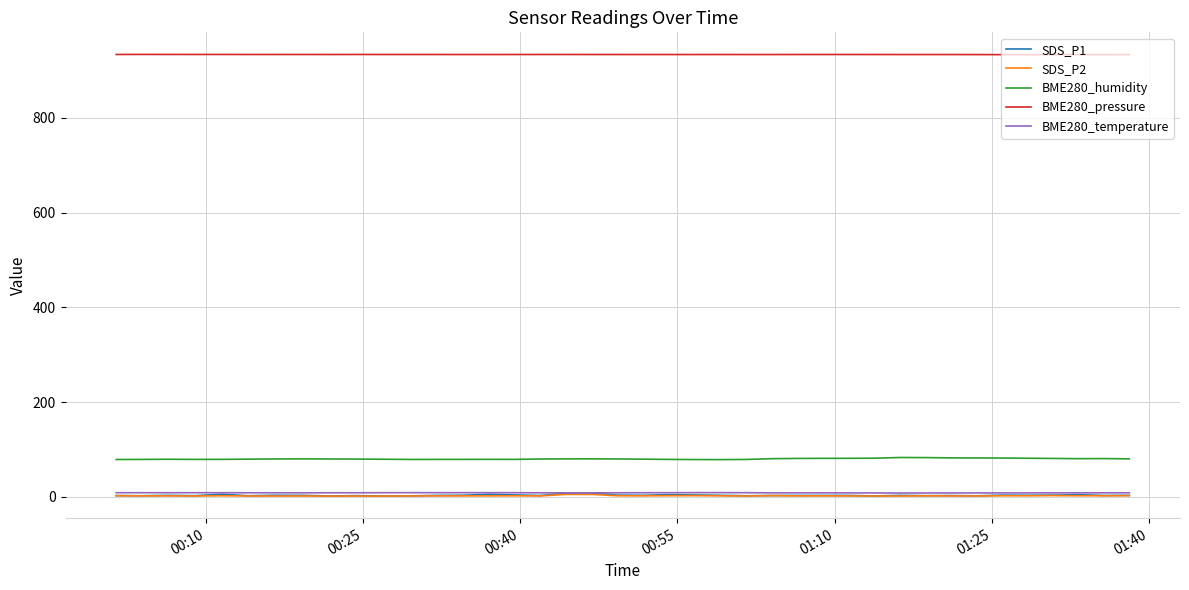

What is the maximum value shown in the chart?

934.2